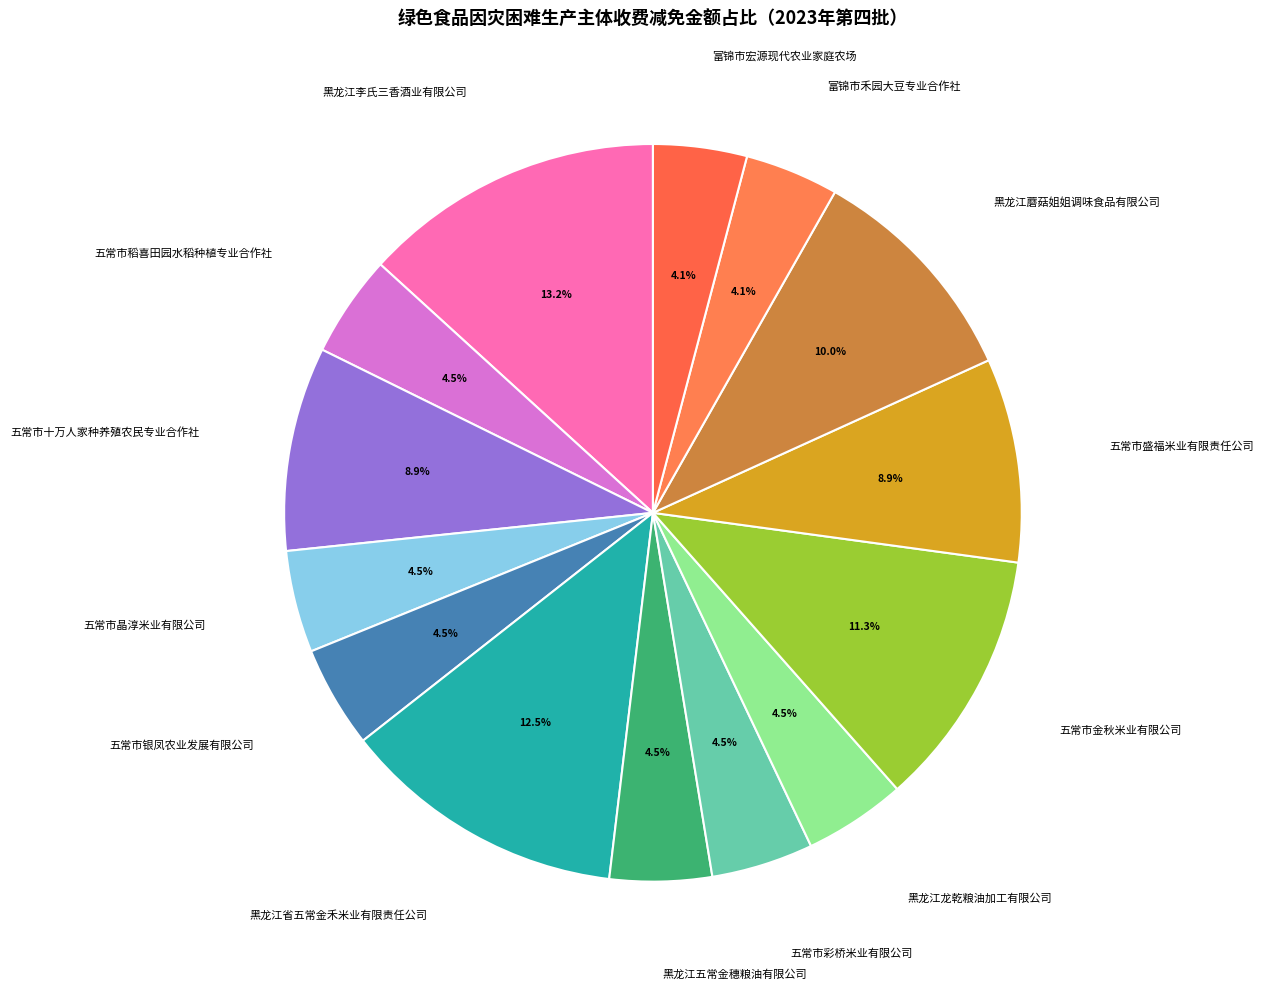

How many segments does this pie chart have?

14